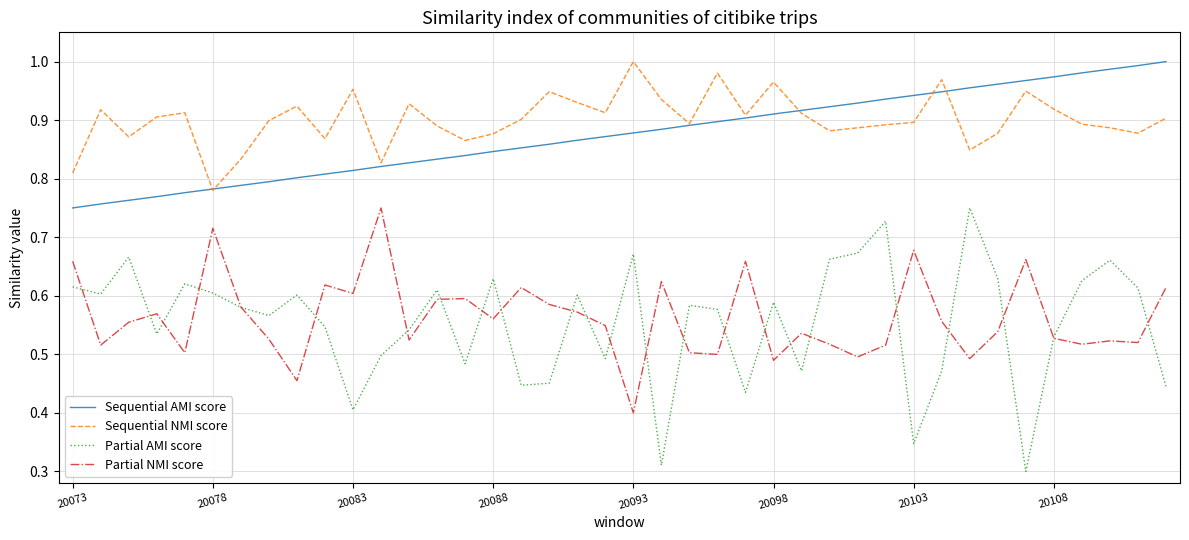

How many lines are shown in the chart?

4